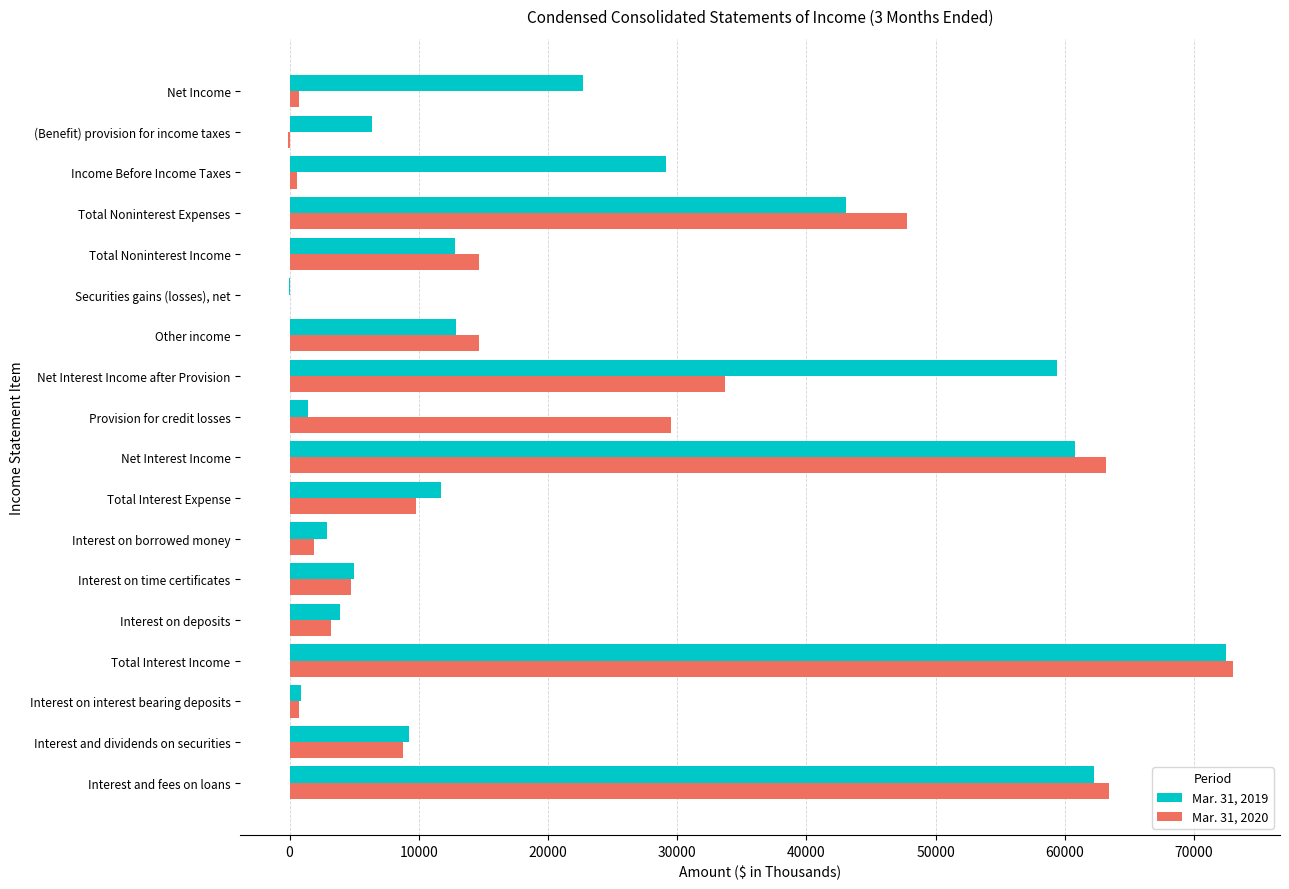

What is the greatest value displayed?

72992